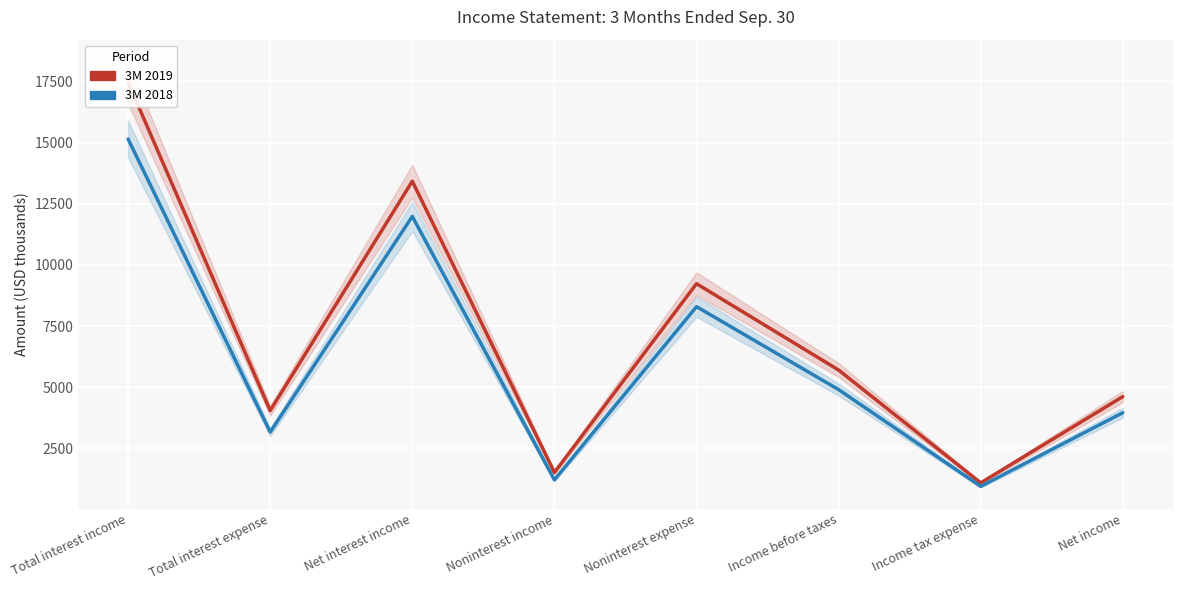

How many lines are shown in the chart?

2